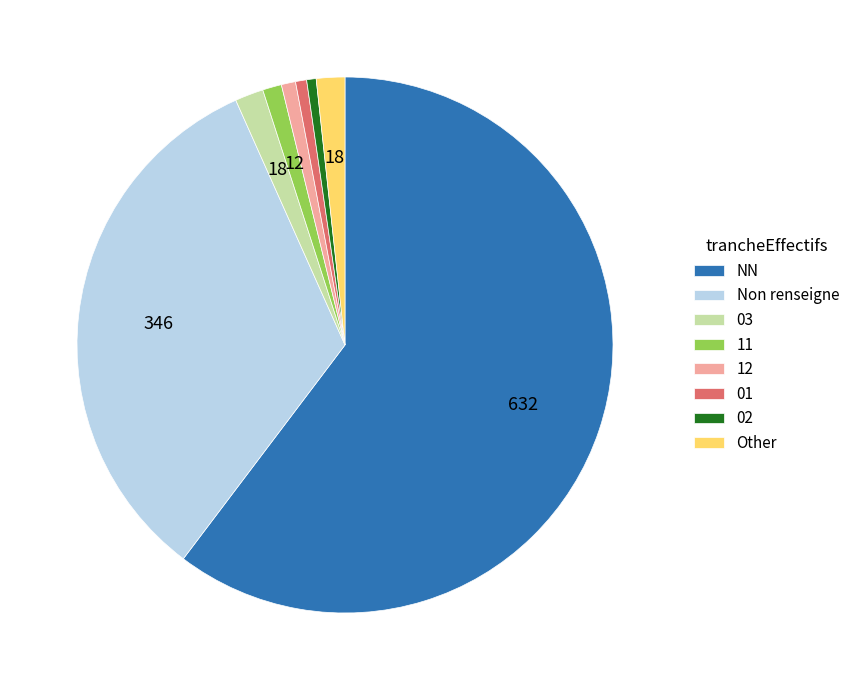

Count the number of slices in the pie.

8